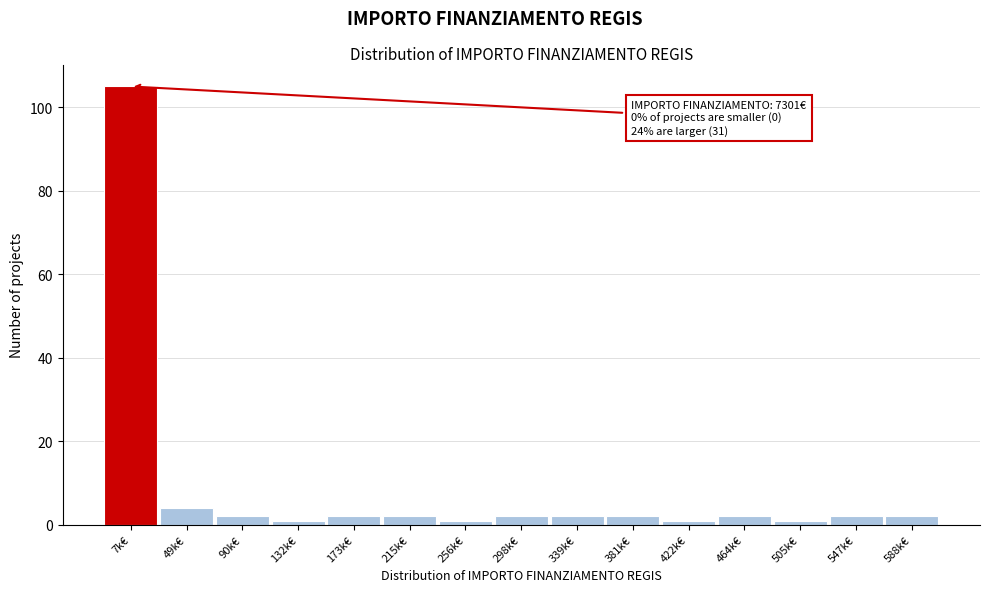

Reading left to right, what are all the values shown in this chart?

7k€=105	49k€=4	90k€=2	132k€=1	173k€=2	215k€=2	256k€=1	298k€=2	339k€=2	381k€=2	422k€=1	464k€=2	505k€=1	547k€=2	588k€=2